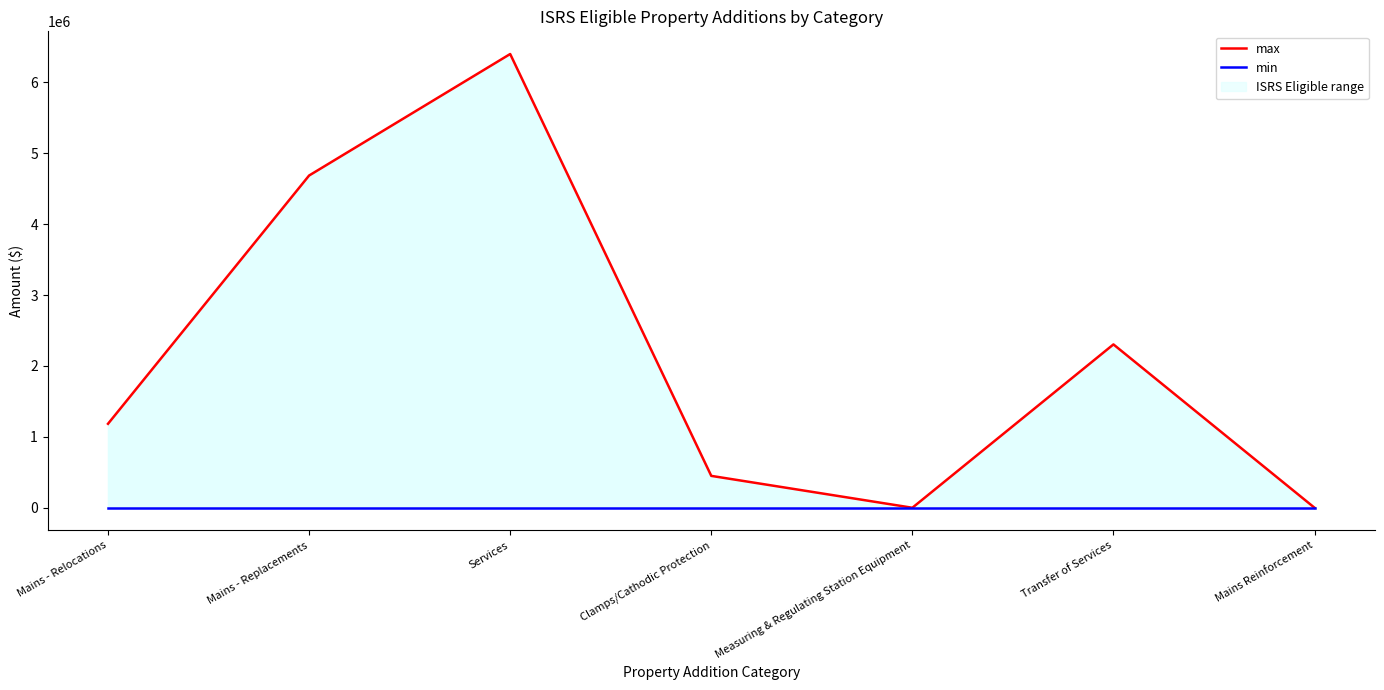

List the labels in order of max value, largest first.

Services, Mains - Replacements, Transfer of Services, Mains - Relocations, Clamps/Cathodic Protection, Measuring & Regulating Station Equipment, Mains Reinforcement